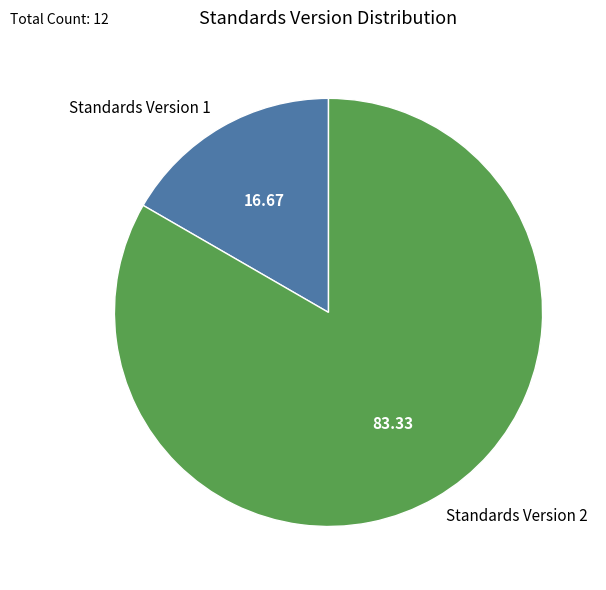

What is the largest slice in the pie chart?

Standards Version 2